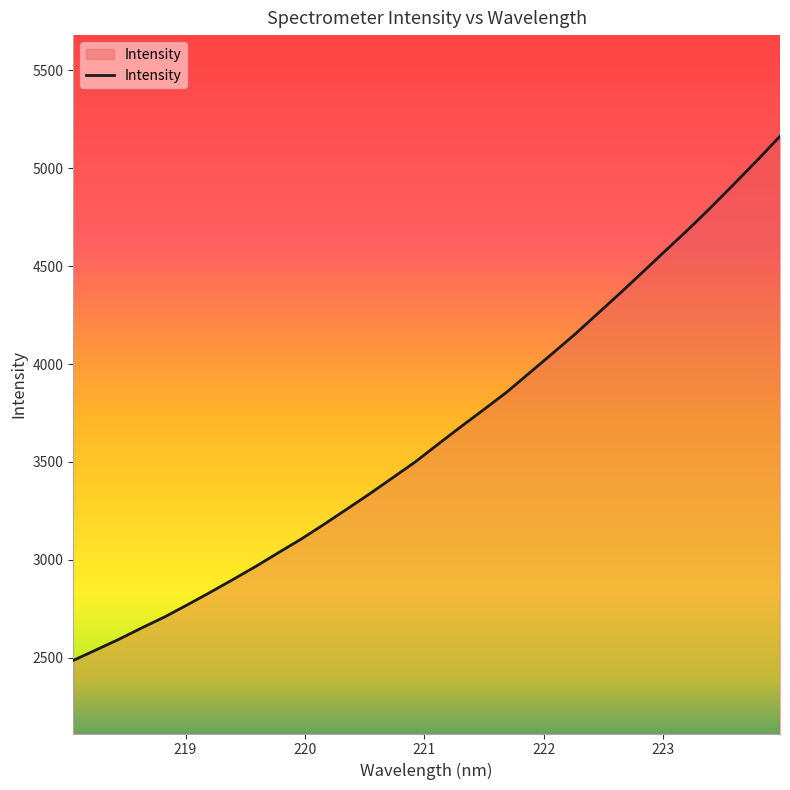

What is the greatest value displayed?

5162.7